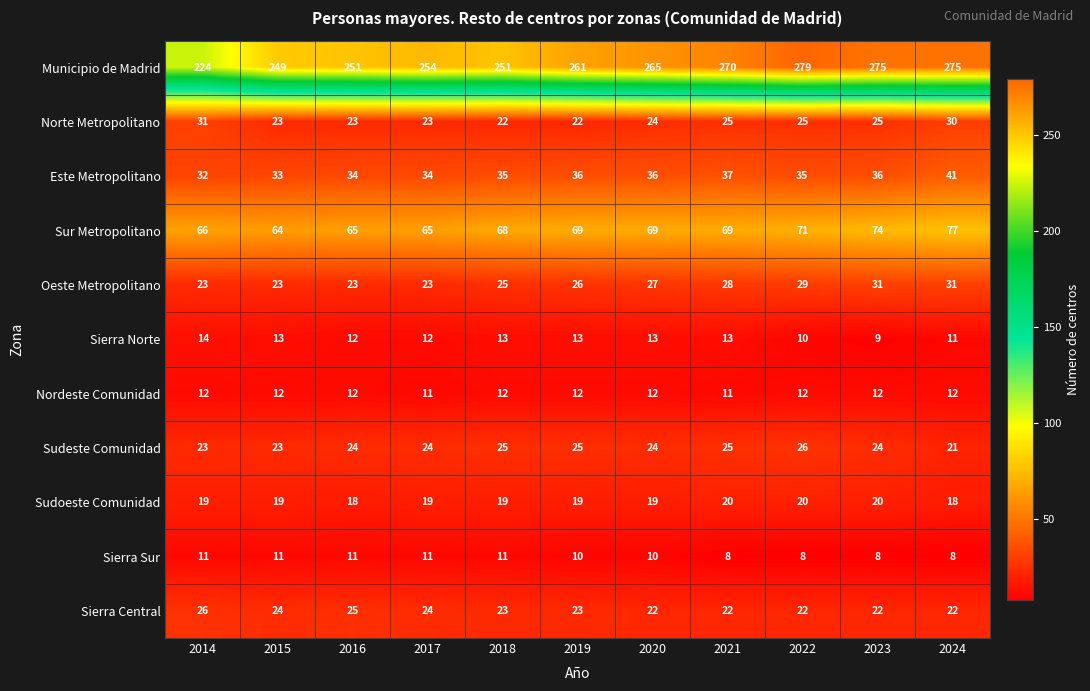

What is the greatest value displayed?

279